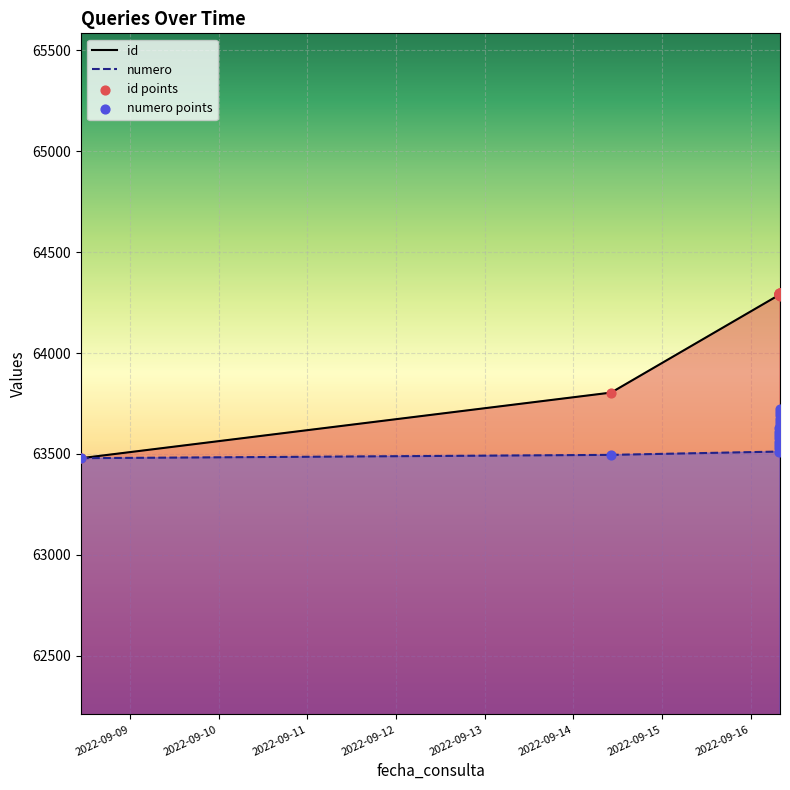

Which series has the widest spread of Y values?

id